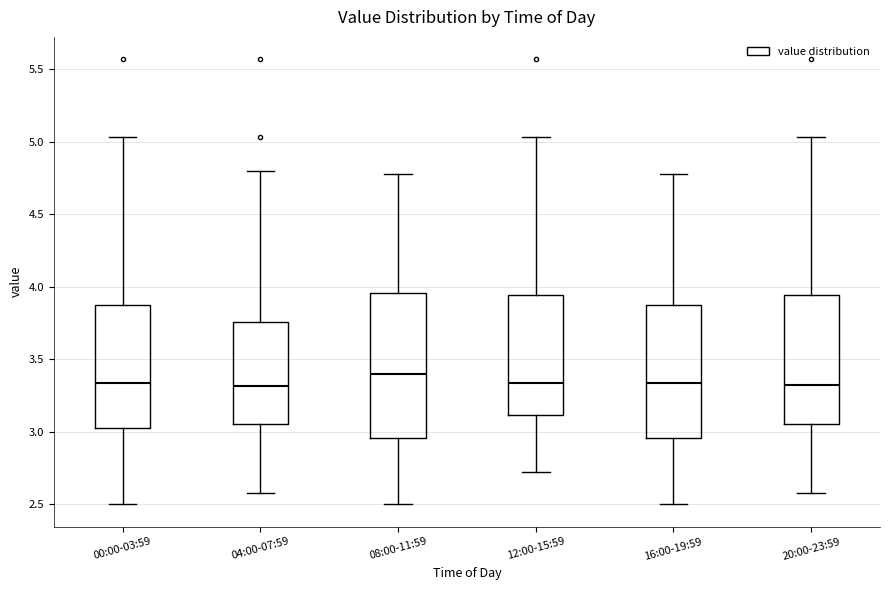

Where is the upper edge of the box for 20:00-23:59 on the y-axis? The values are not printed on the chart, so give them approximately, as read against the axis.

3.95